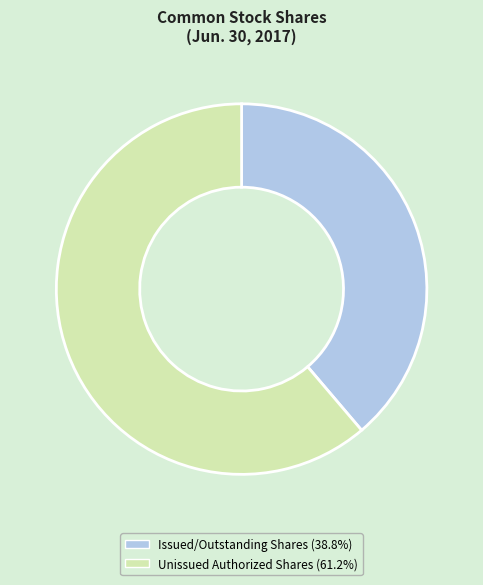

Is there any slice that represents more than half of the pie?

Yes